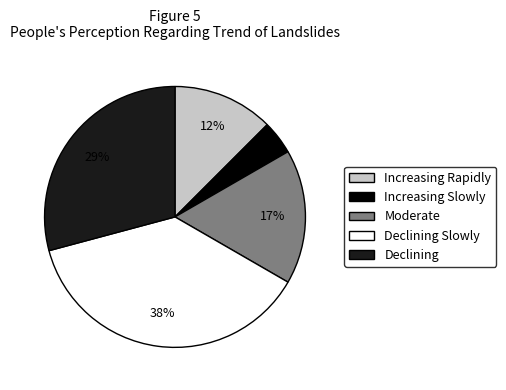

Is there a majority slice in this chart?

No